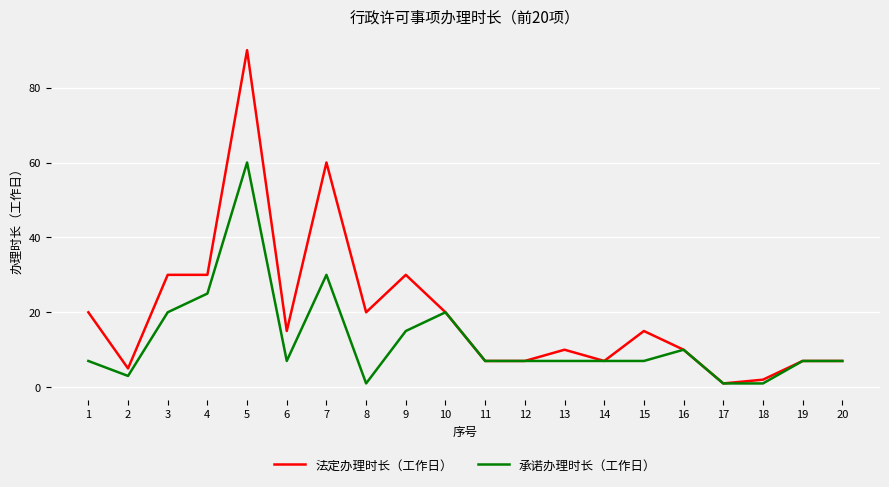

The value of 法定办理时长（工作日） at 9 is 40. True or false?

False